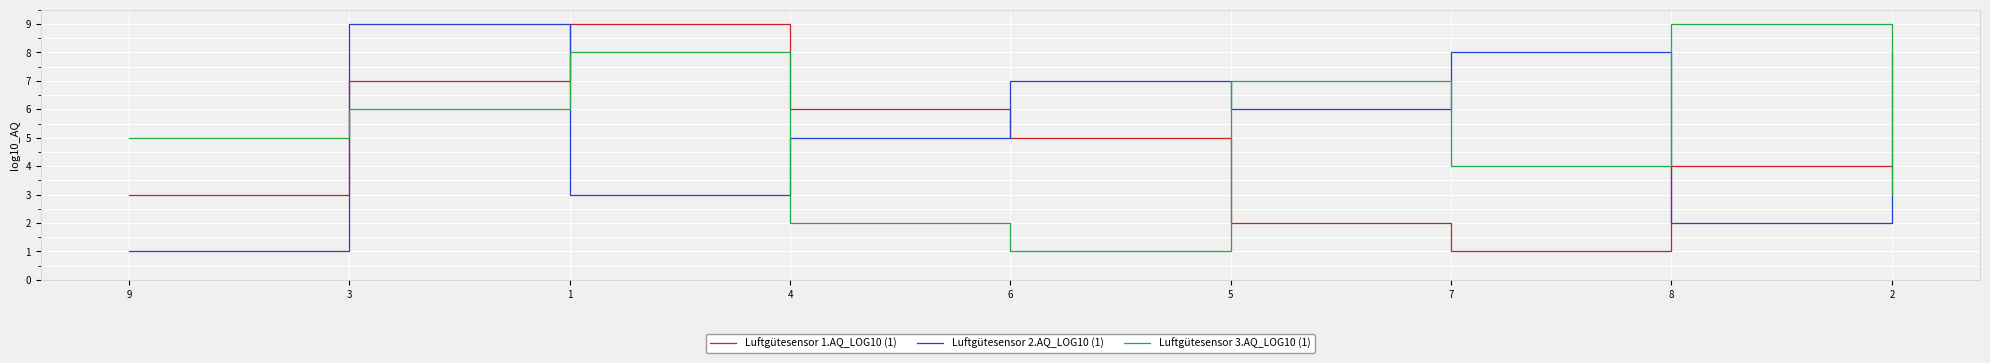

Reading left to right, transcribe all the data shown in this chart.

Luftgütesensor 1.AQ_LOG10 (1): 3	7	9	6	5	2	1	4	8
Luftgütesensor 2.AQ_LOG10 (1): 1	9	3	5	7	6	8	2	4
Luftgütesensor 3.AQ_LOG10 (1): 5	6	8	2	1	7	4	9	3